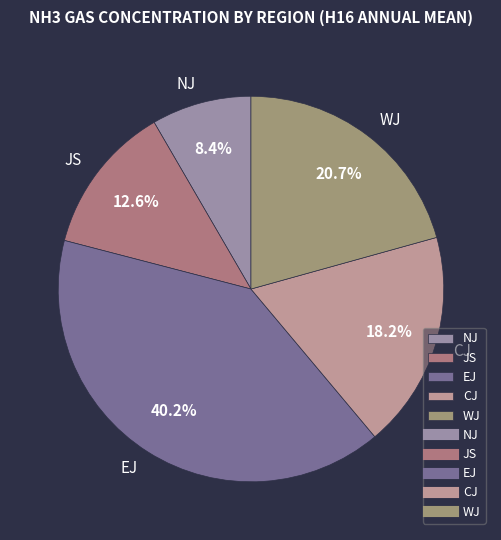

Do CJ and EJ together represent more than half of the pie?

Yes